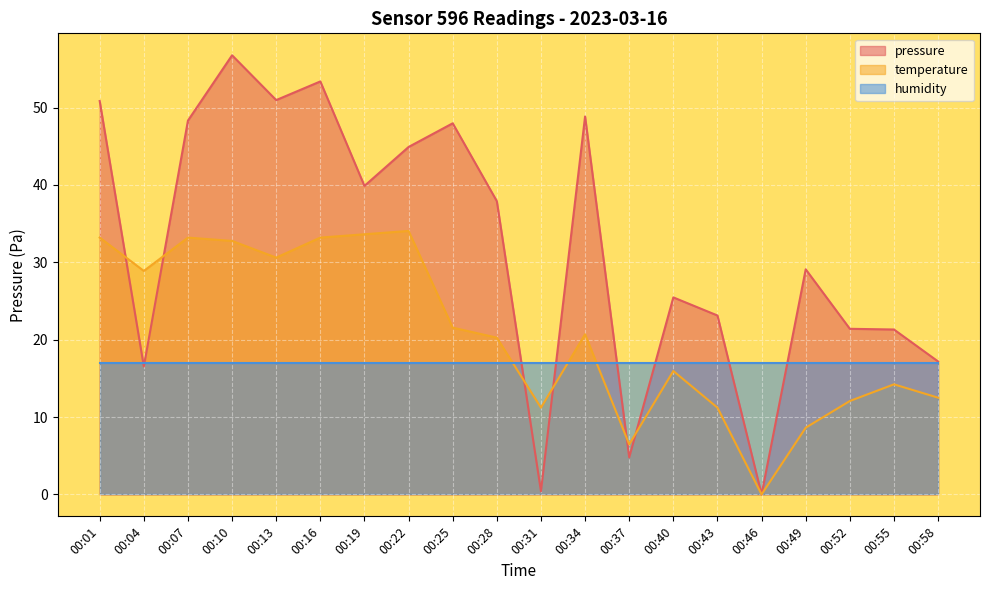

What is the difference between the maximum and minimum values in the temperature series?

34.0